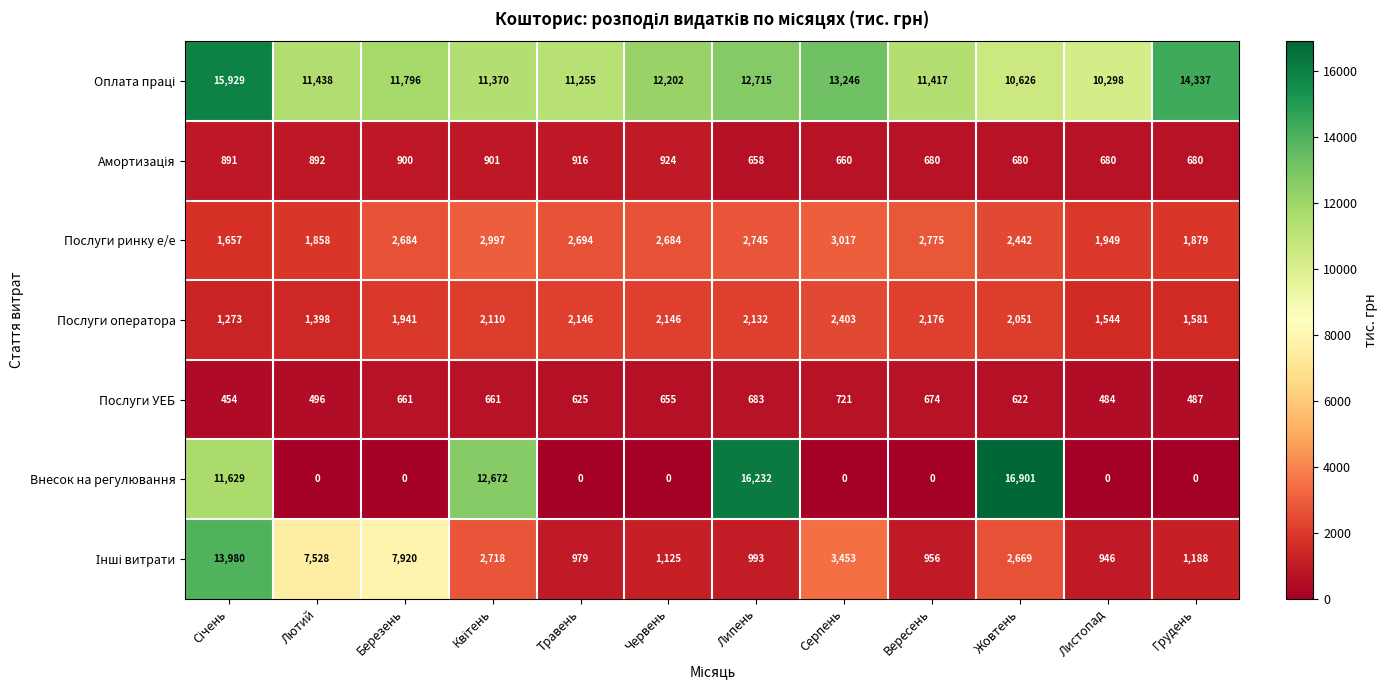

The Послуги ринку е/е series shows 3070 at Грудень. True or false?

False